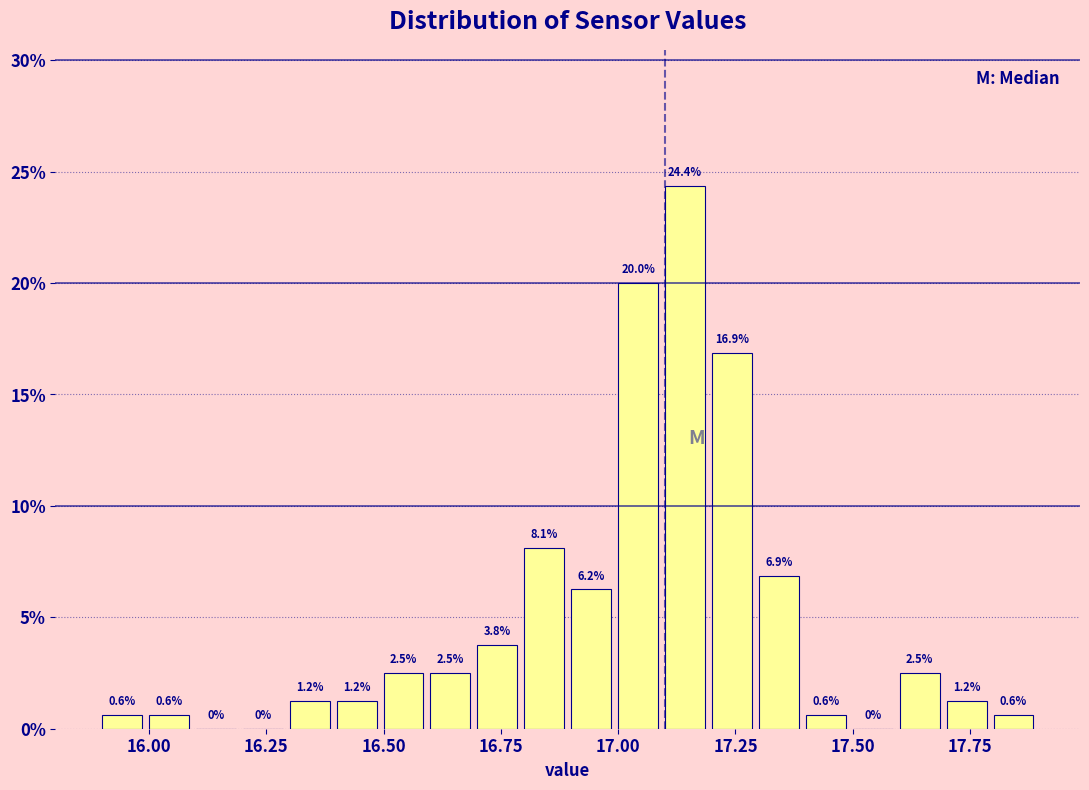

Around what value on the x-axis is the tallest bar? Give the approximate position of its centre, as read against the axis.

17.15